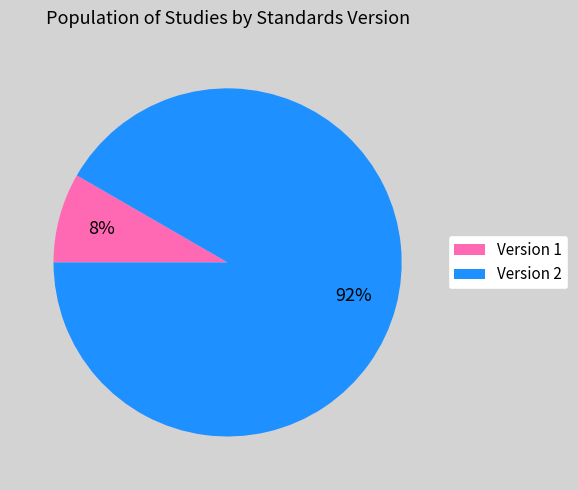

Is there a majority slice in this chart?

Yes